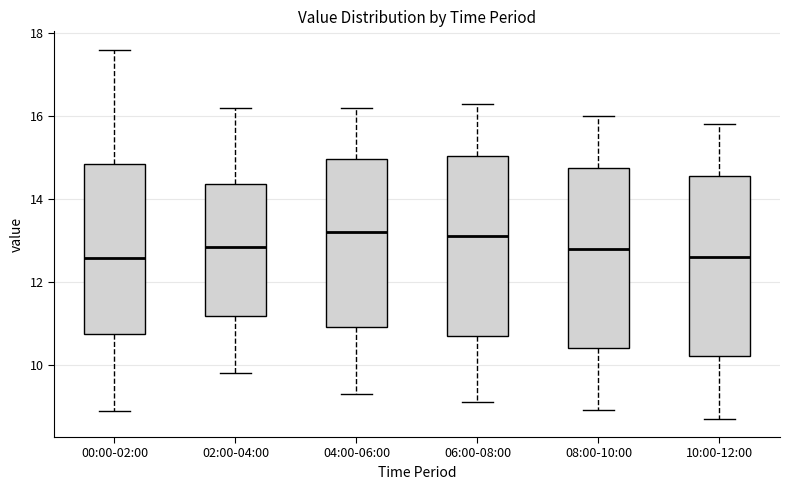

Where is the upper edge of the box for 00:00-02:00 on the y-axis? The values are not printed on the chart, so give them approximately, as read against the axis.

14.8